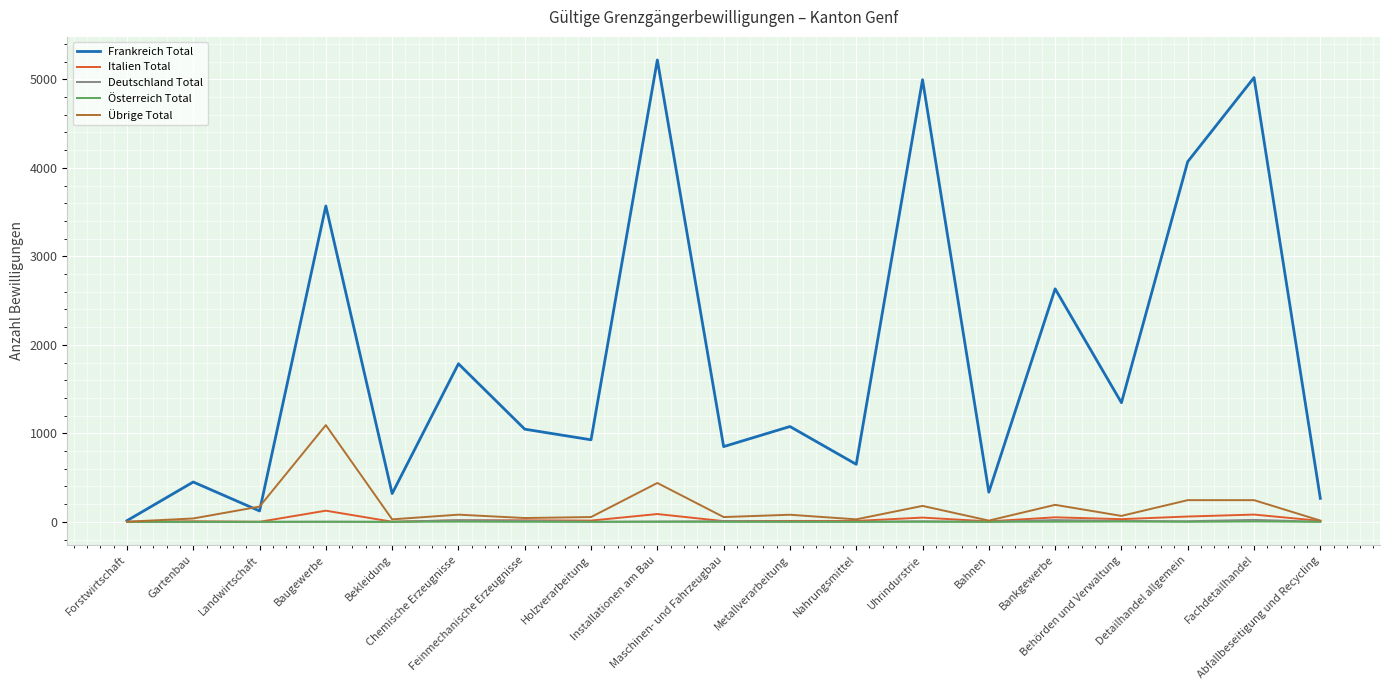

Which series has the largest total across all categories?

Frankreich Total